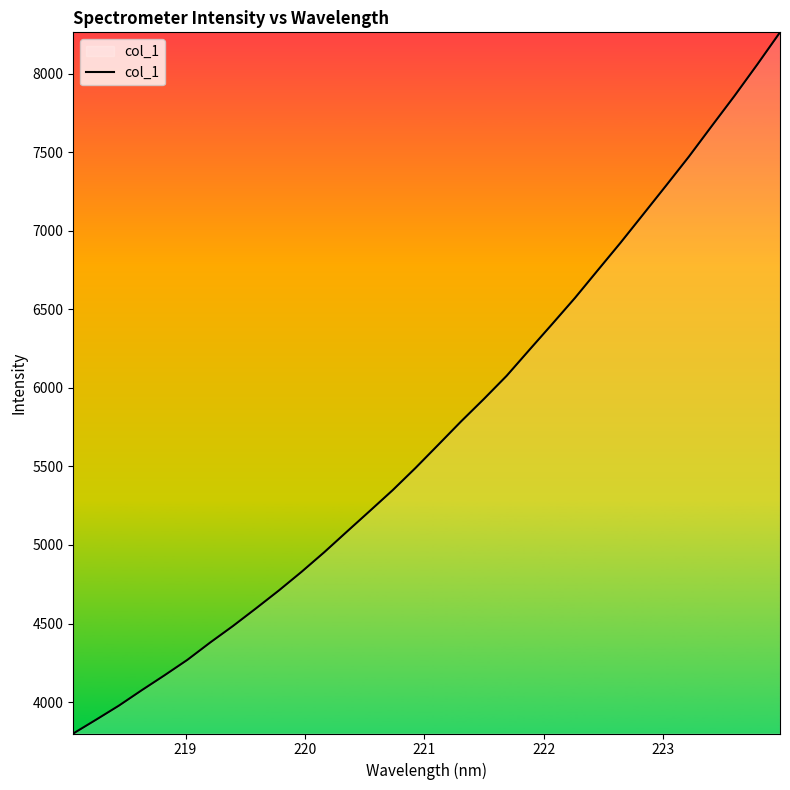

What is the maximum value shown in the chart?

8262.0